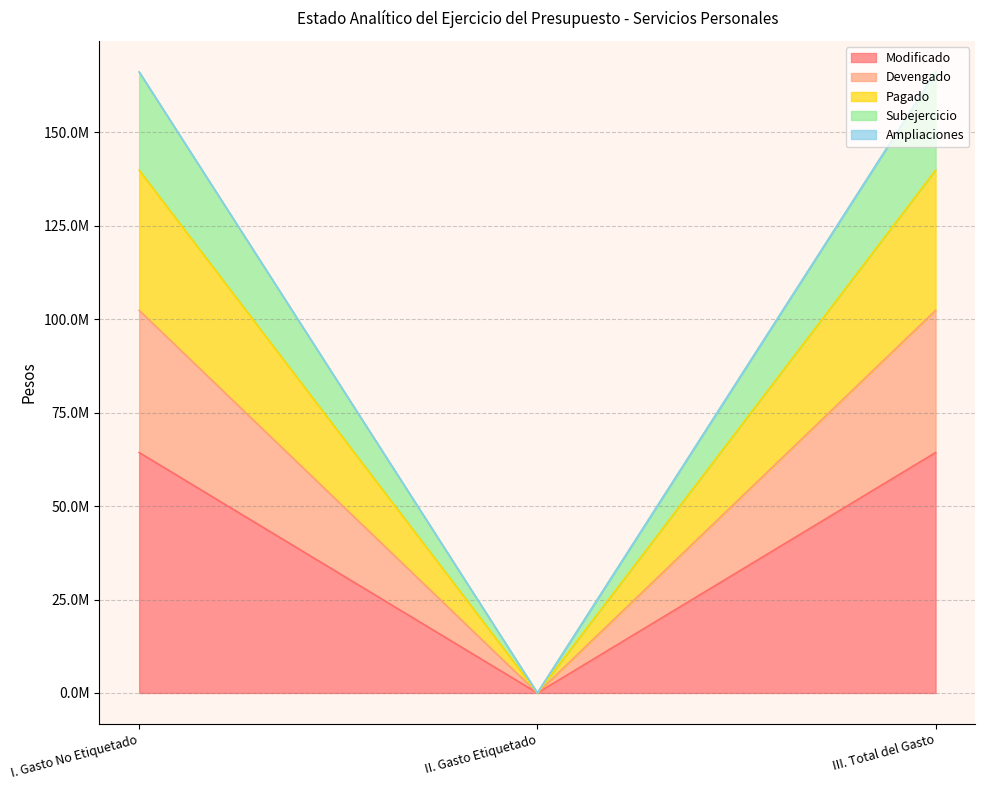

The Pagado series shows 225766249 at III. Total del Gasto. True or false?

False